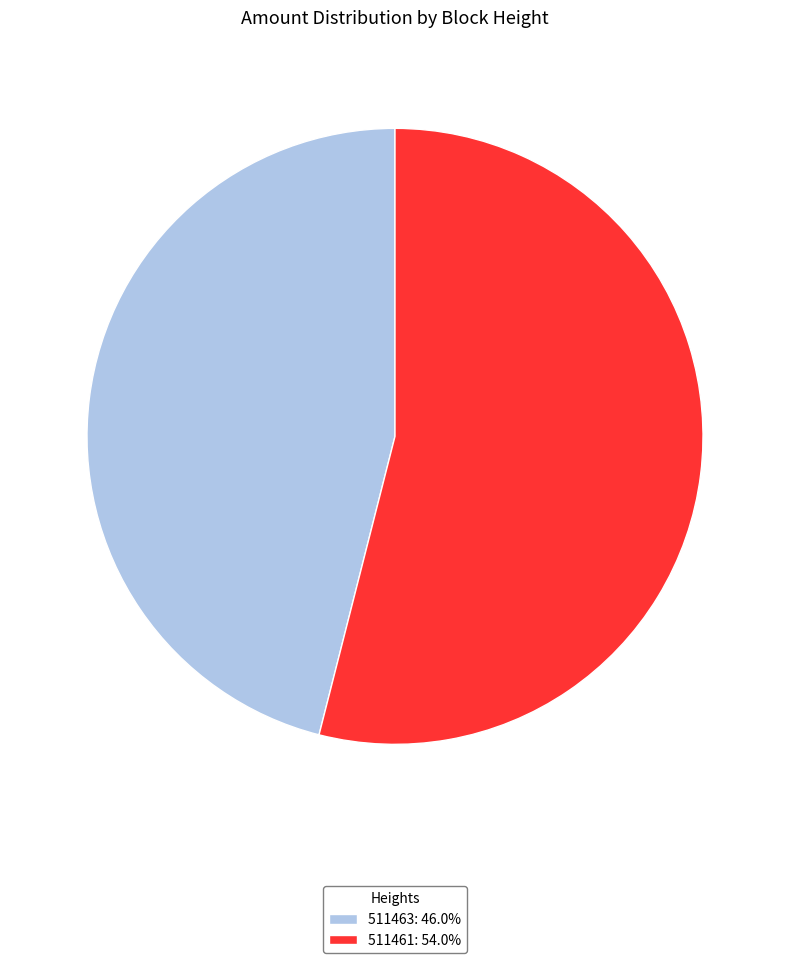

Is it true that 511463 is 35% of the pie?

False